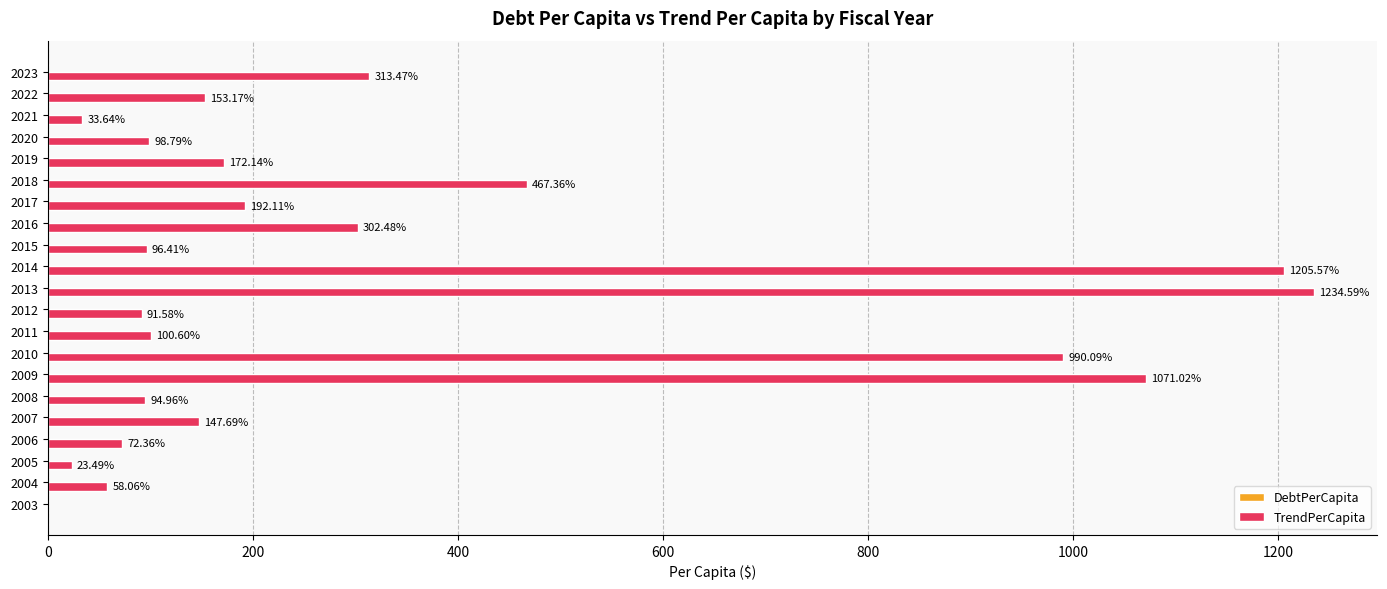

What is the sum of all values?

6919.6